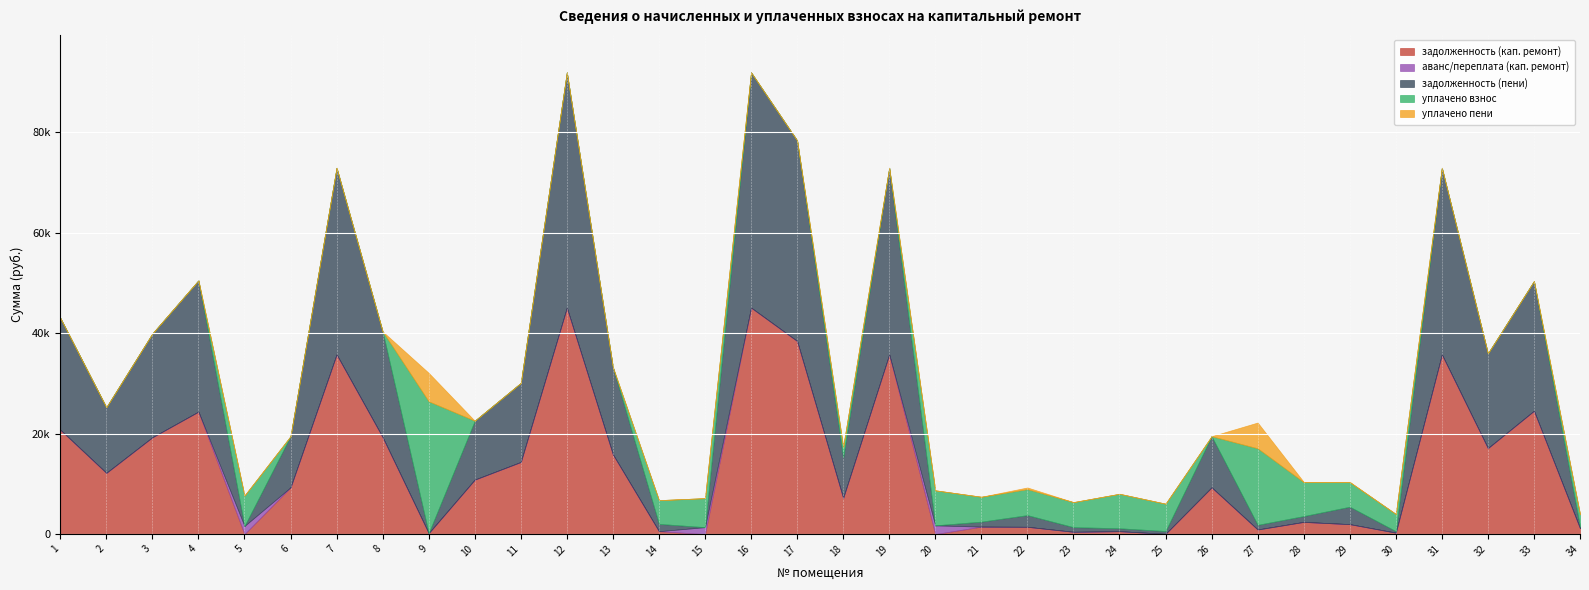

True or false: задолженность (кап. ремонт) has more than 1 interior local peaks.

True